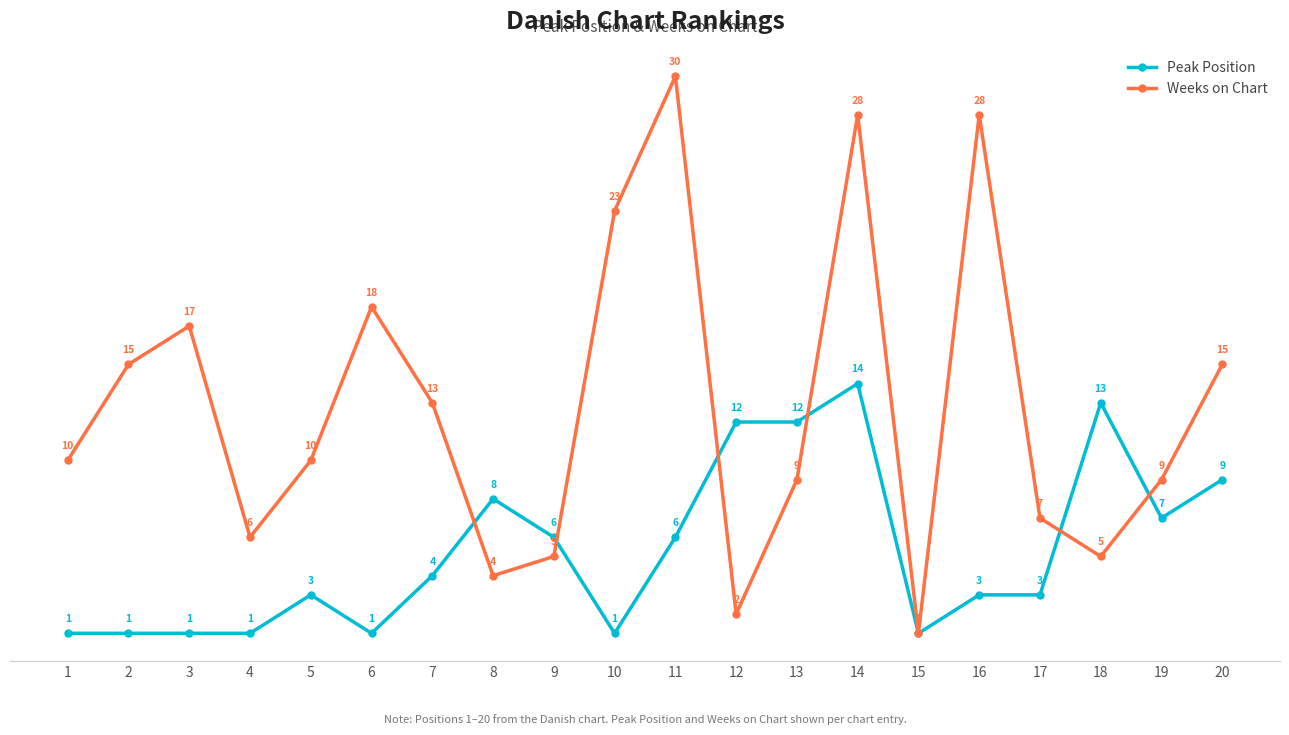

Which category has the highest value in the Weeks on Chart series?

11